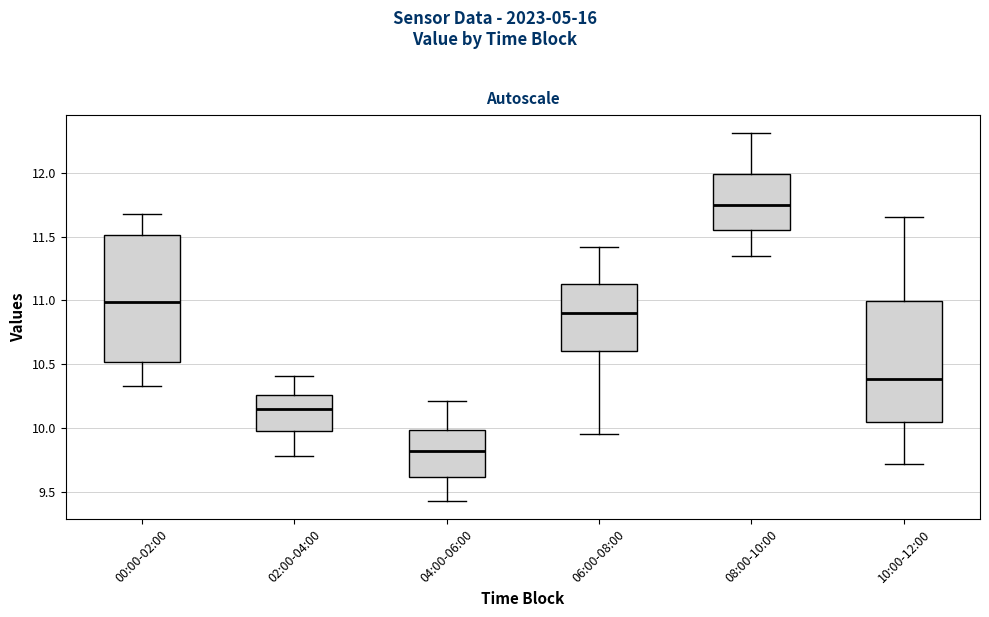

Reading left to right, transcribe this box plot: for each box, give where its median line is, the range the box spans, and where its two whiskers end, as read against the y-axis. The values are not printed on the chart, so give them approximately, as read against the axis.

00:00-02:00: median 11.00, box 10.50 to 11.50, whiskers 10.35 to 11.70
02:00-04:00: median 10.15, box 9.95 to 10.25, whiskers 9.80 to 10.40
04:00-06:00: median 9.80, box 9.60 to 10.00, whiskers 9.45 to 10.20
06:00-08:00: median 10.90, box 10.60 to 11.15, whiskers 9.95 to 11.40
08:00-10:00: median 11.75, box 11.55 to 12.00, whiskers 11.35 to 12.30
10:00-12:00: median 10.40, box 10.05 to 11.00, whiskers 9.70 to 11.65